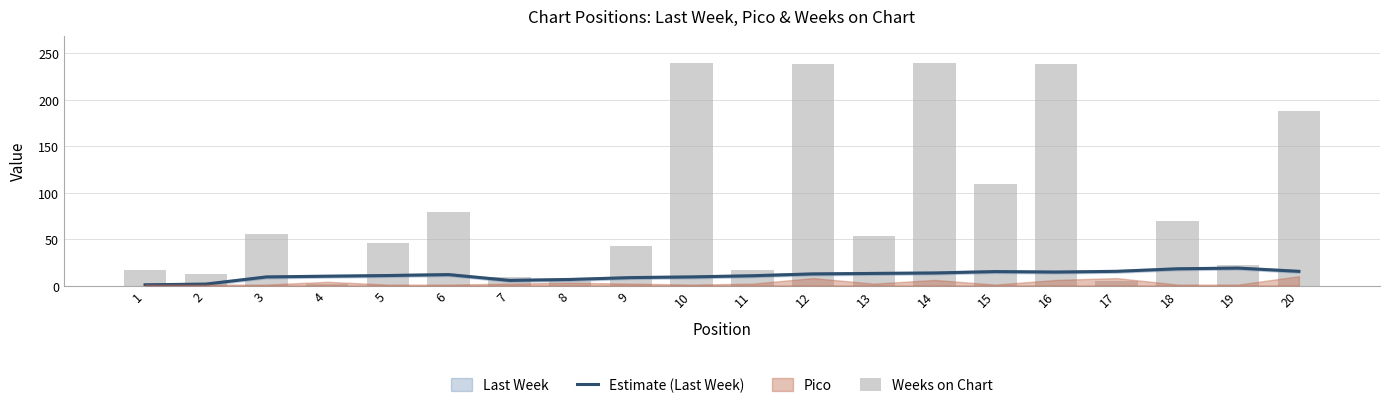

The Estimate (Last Week) series shows 13.5 at 14. True or false?

True